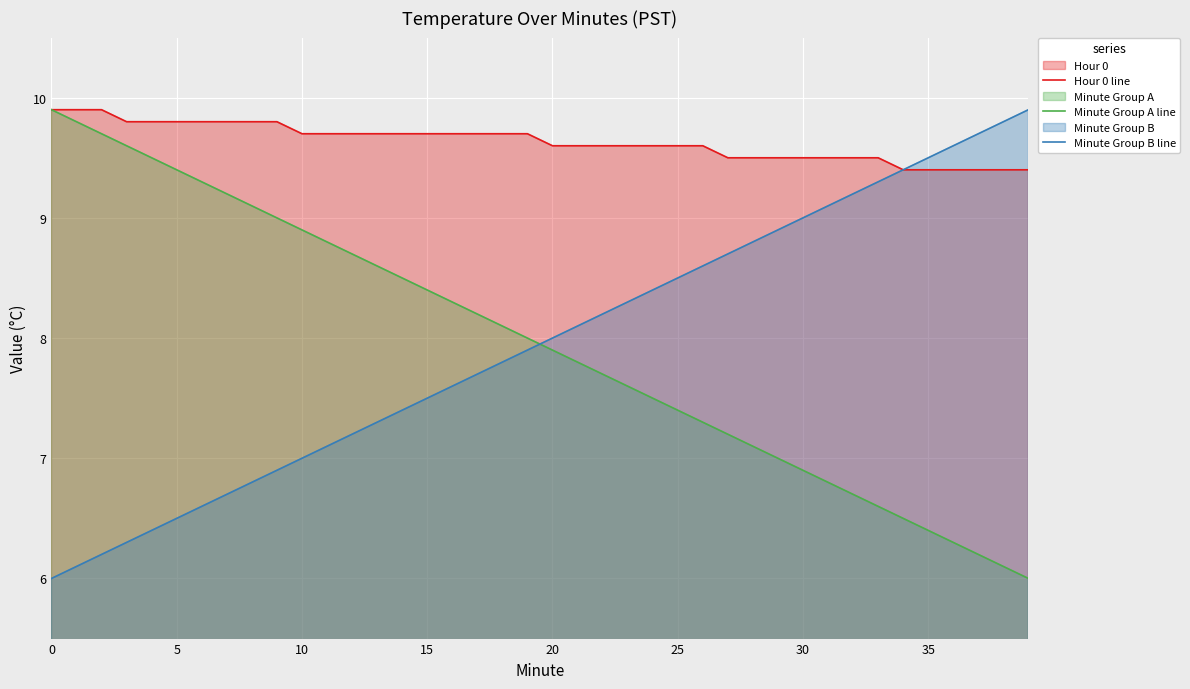

What is the total value across all series at 18?

25.6